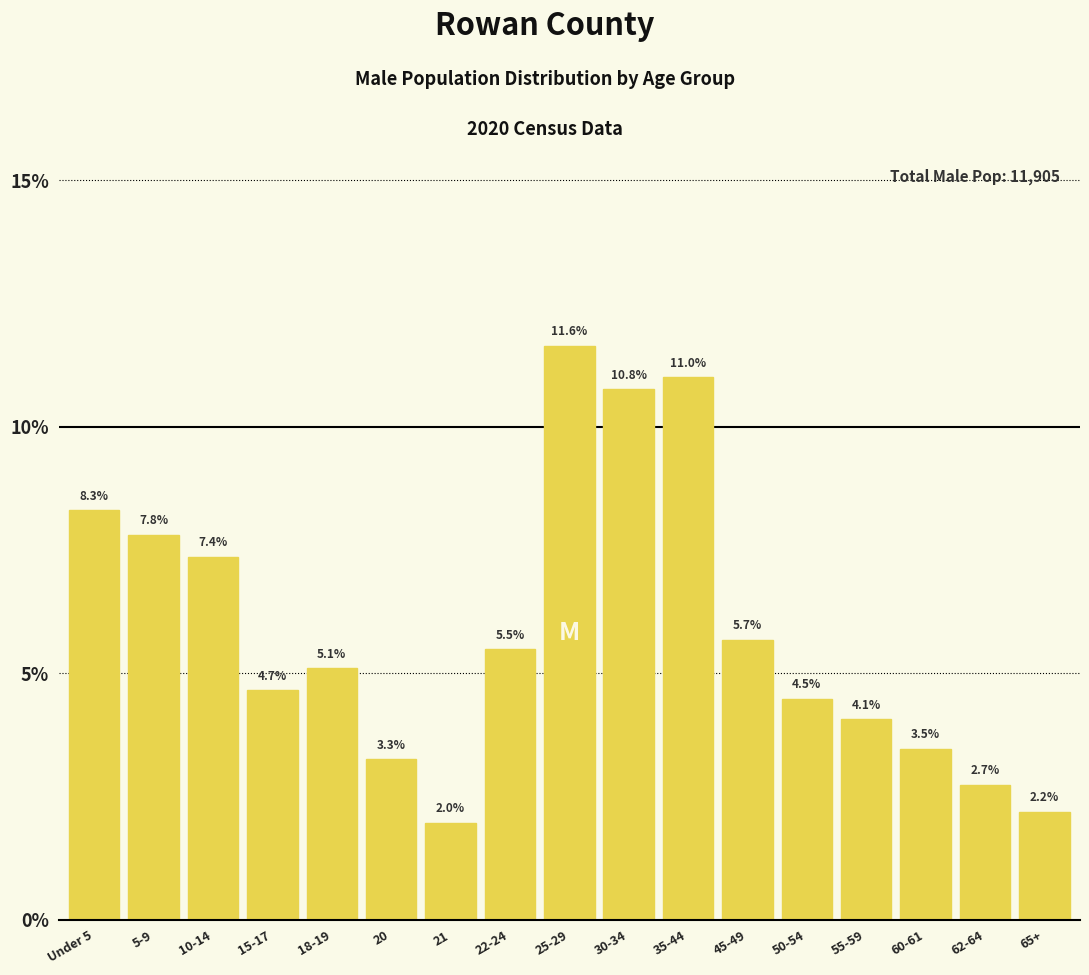

Reading right to left, what are all the values shown in this chart?

2.2	2.7	3.5	4.1	4.5	5.7	11.0	10.8	11.6	5.5	2.0	3.3	5.1	4.7	7.4	7.8	8.3